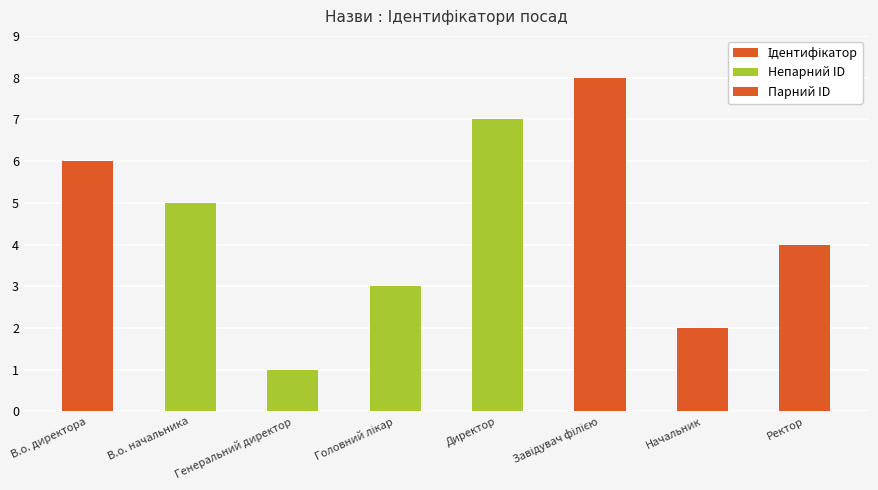

At which label is the value closest to 4?

Ректор